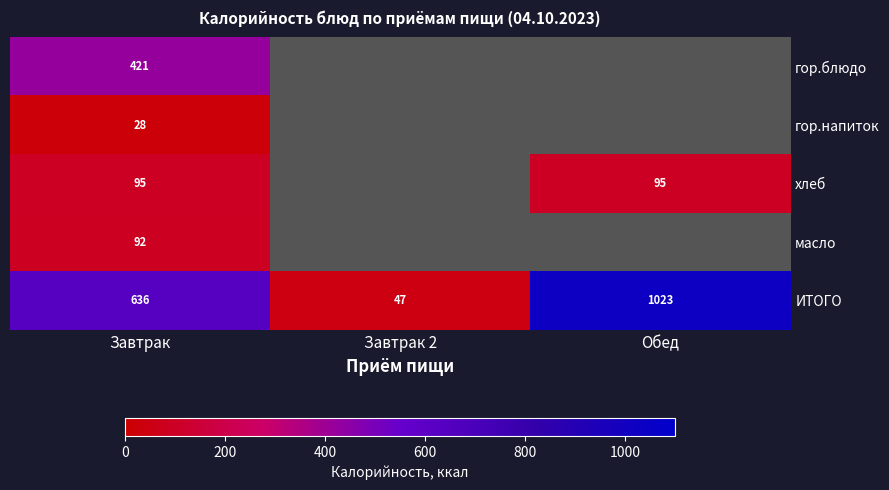

How many values in the ИТОГО series are below 636?

1